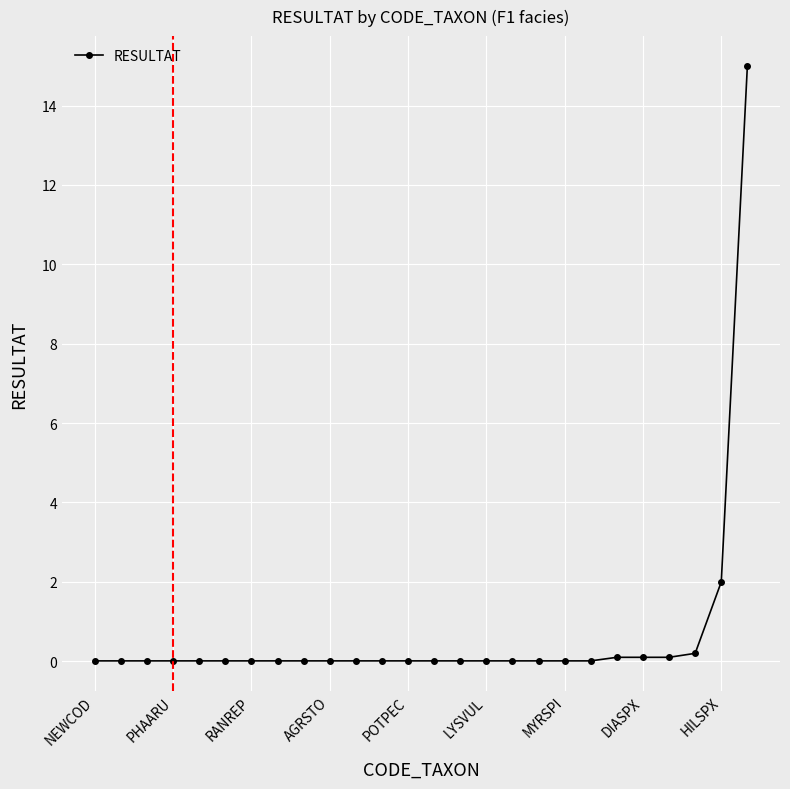

What is the difference between the maximum and second lowest values?

15.0